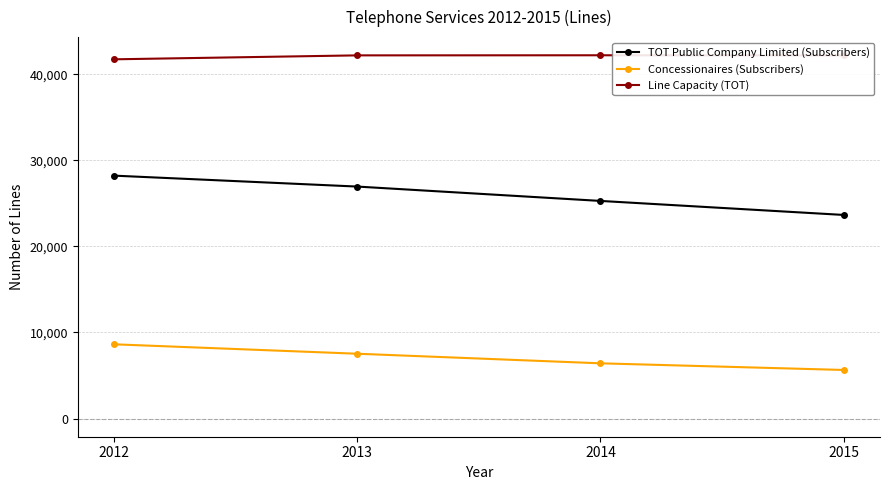

List the series in order of their overall mean, lowest first.

Concessionaires (Subscribers), TOT Public Company Limited (Subscribers), Line Capacity (TOT)